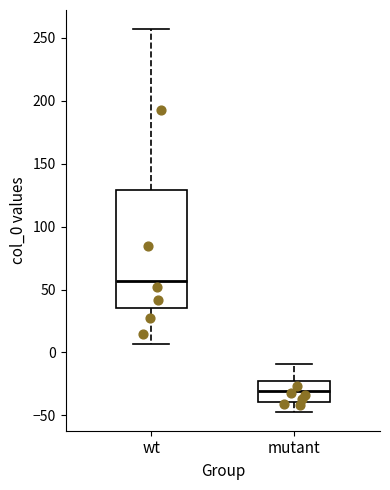

Which box is the tallest, from its lower edge to its upper edge?

wt